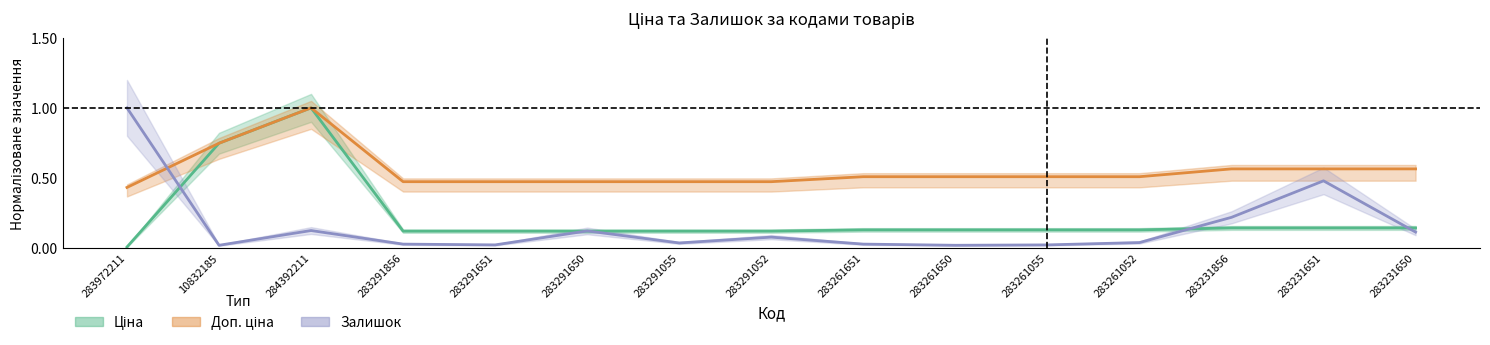

Which category has the lowest value in the Залишок series?

10832185